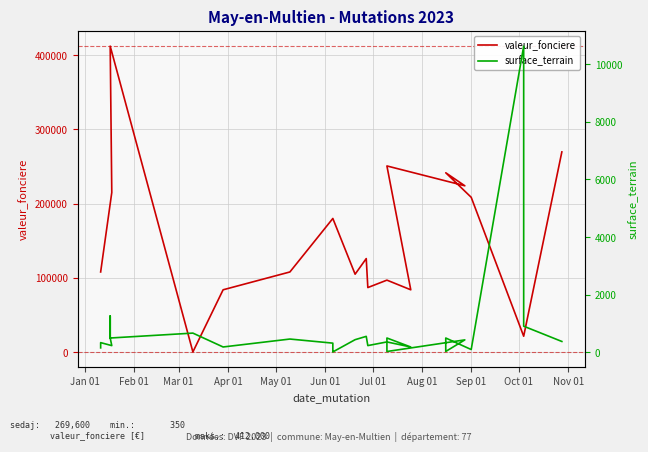

What are all the series names shown in the legend?

valeur_fonciere, surface_terrain